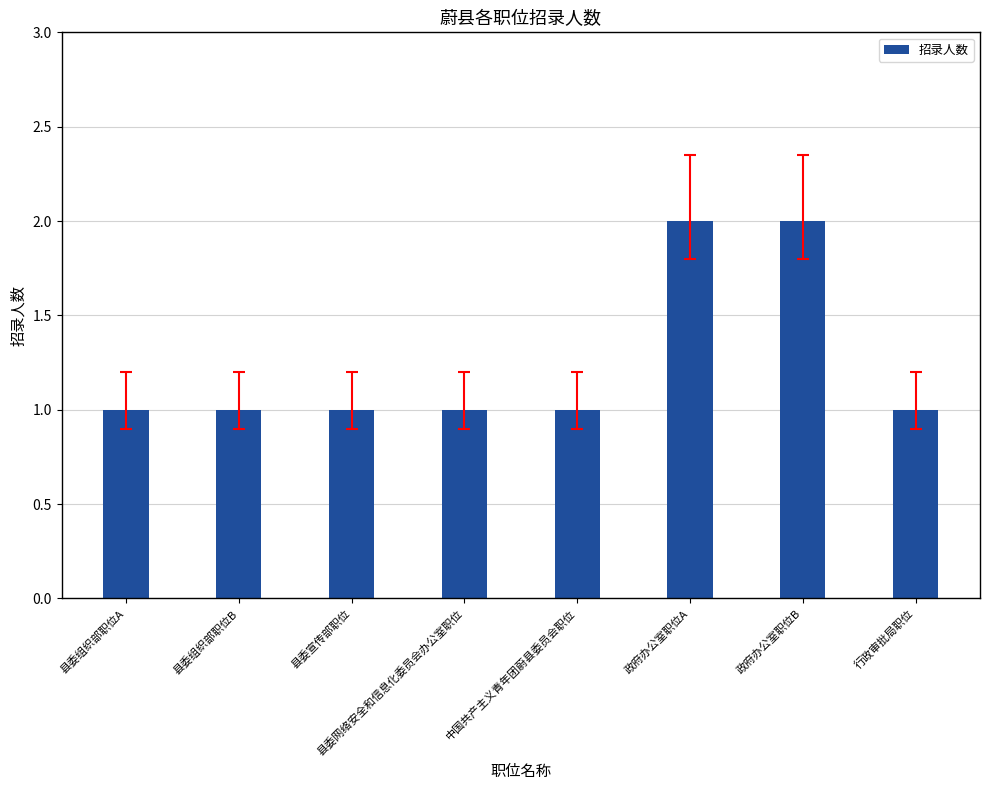

Count the number of data series in this chart.

1